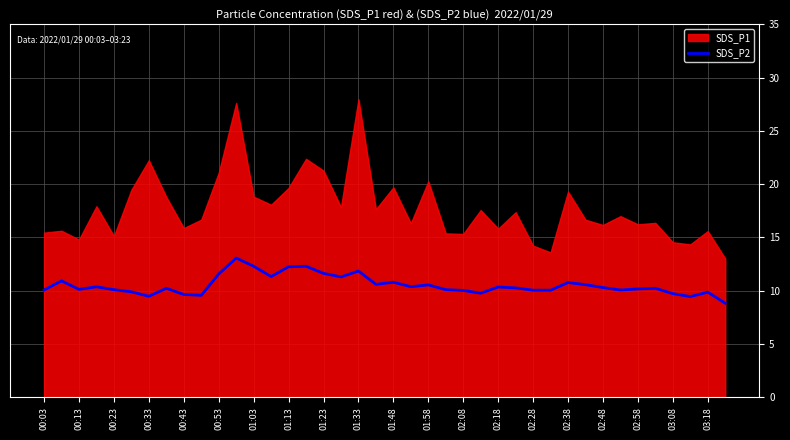

What is the highest value of the SDS_P2 series?

13.1